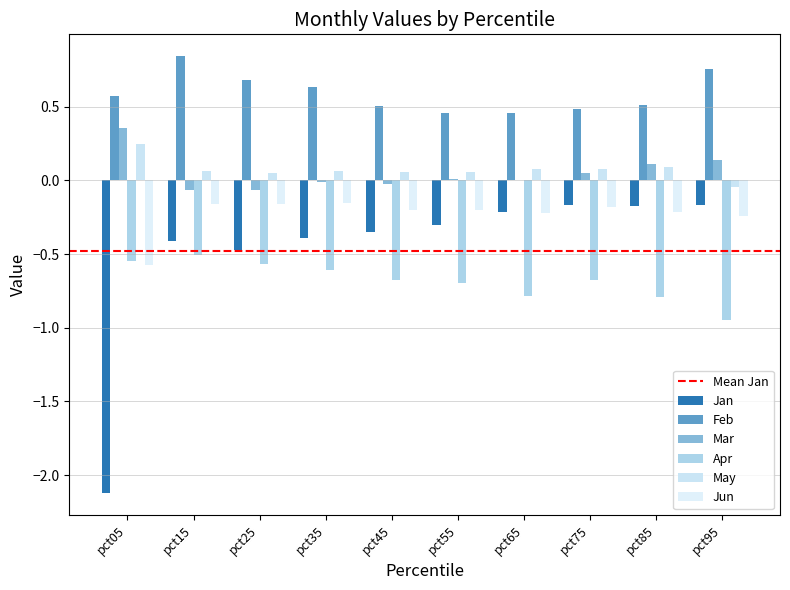

Are the bars grouped side by side (vs. stacked)?

Yes